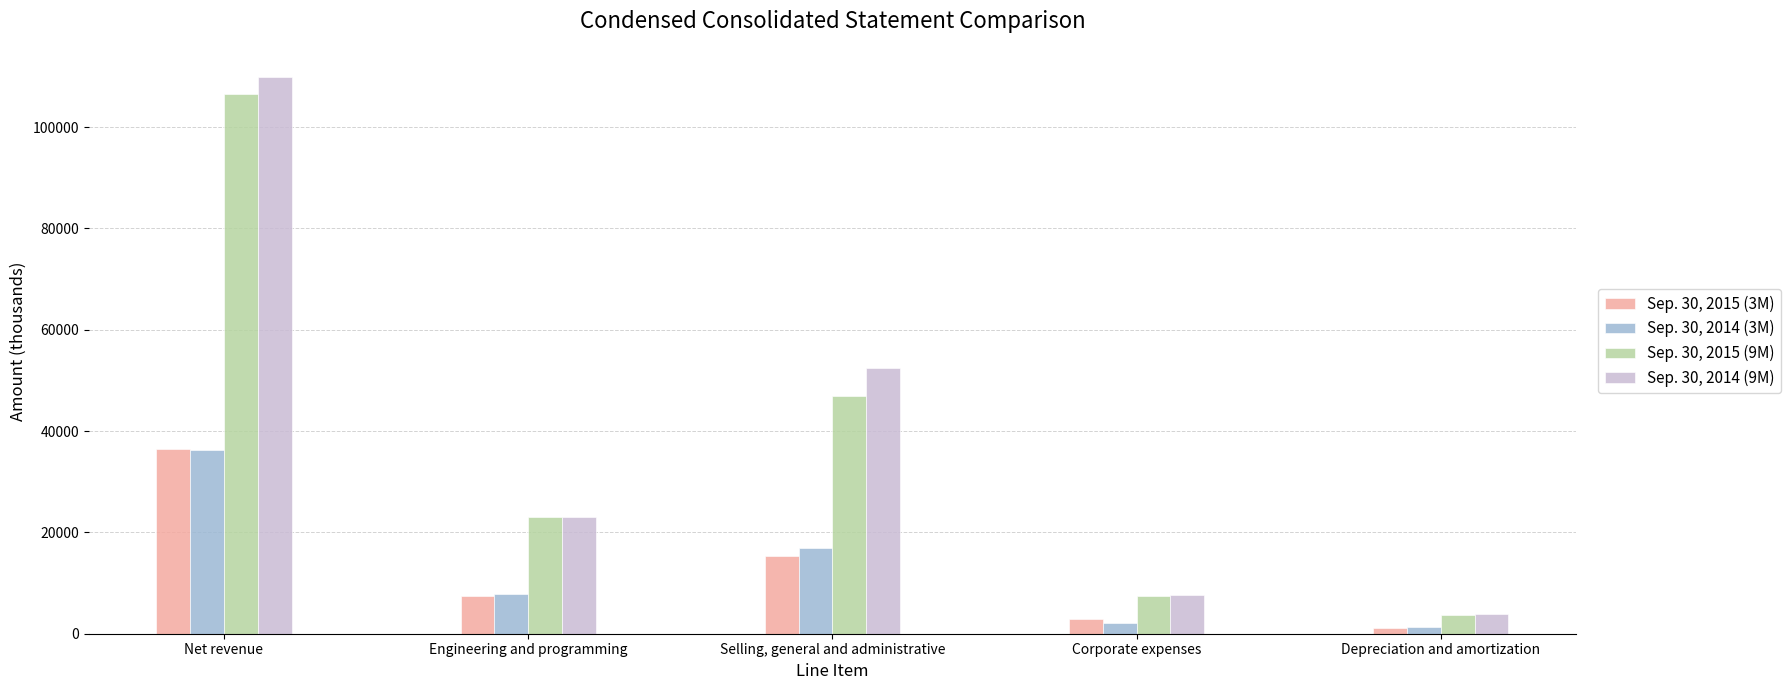

What is the average value of the Sep. 30, 2015 (9M) series?

37540